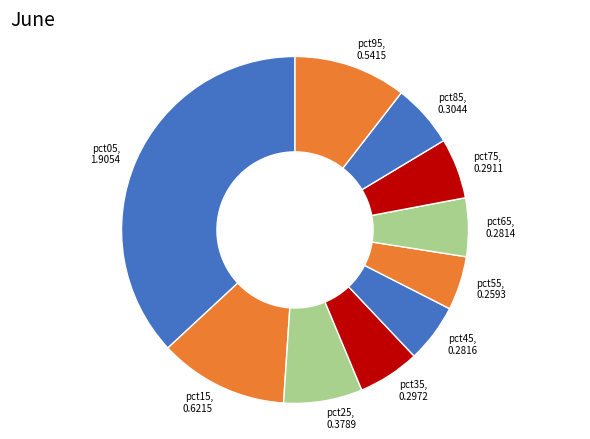

Count the number of slices in the pie.

10